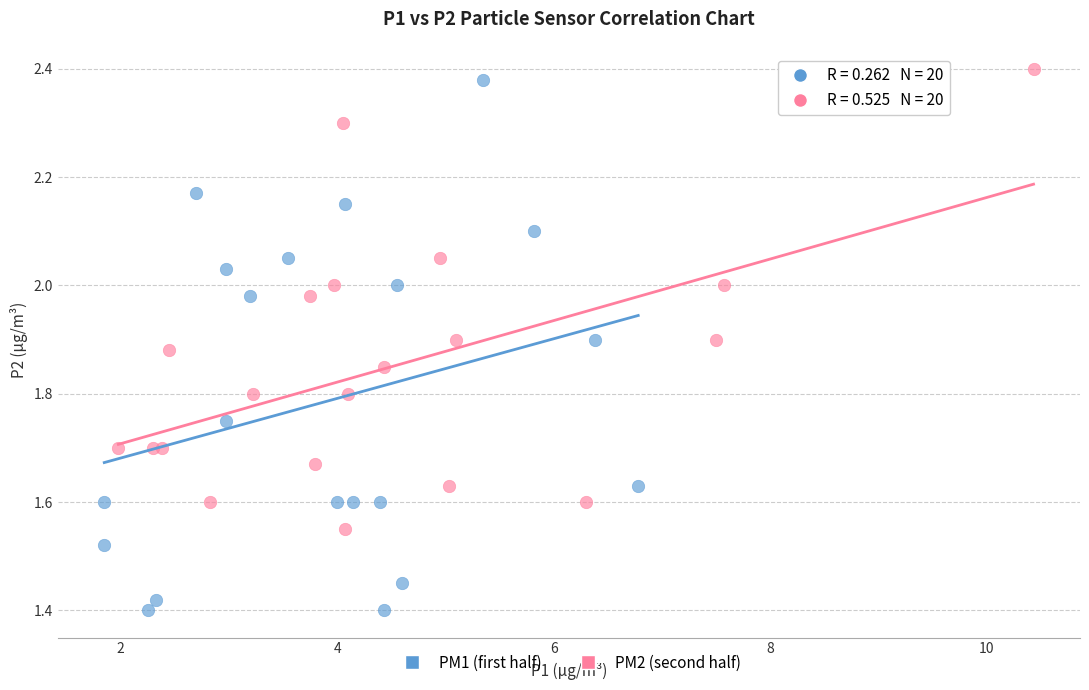

Which series contains the lowest Y value?

PM1 (first half)